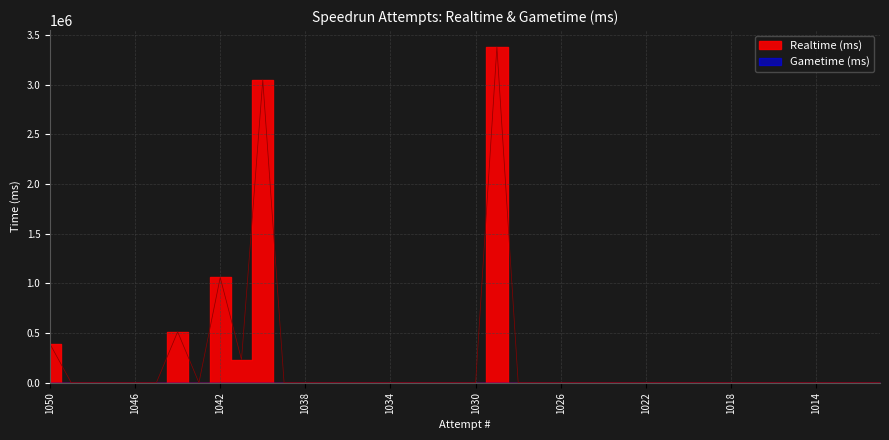

List the labels in order of value, smallest first.

1049, 1048, 1047, 1046, 1045, 1043, 1039, 1038, 1037, 1036, 1035, 1034, 1033, 1032, 1031, 1030, 1028, 1027, 1026, 1025, 1024, 1023, 1022, 1021, 1020, 1019, 1018, 1017, 1016, 1015, 1014, 1013, 1012, 1011, 1041, 1050, 1044, 1042, 1040, 1029